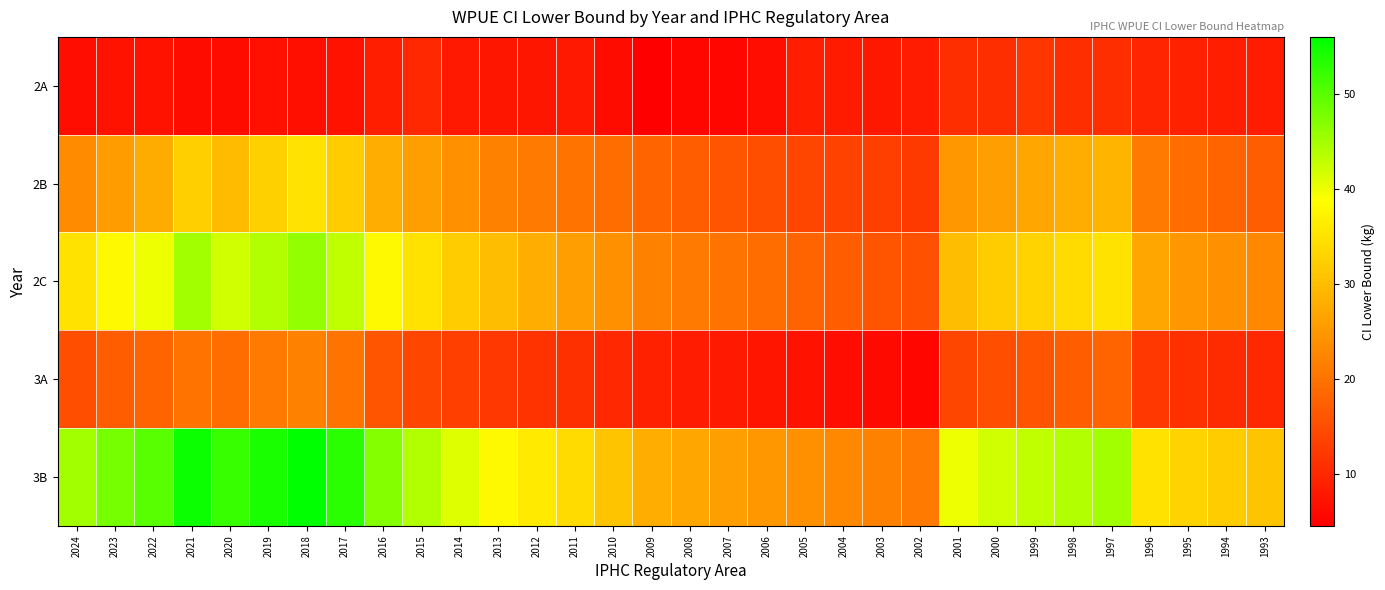

List the series in order of their overall mean, lowest first.

2A, 3A, 2B, 2C, 3B